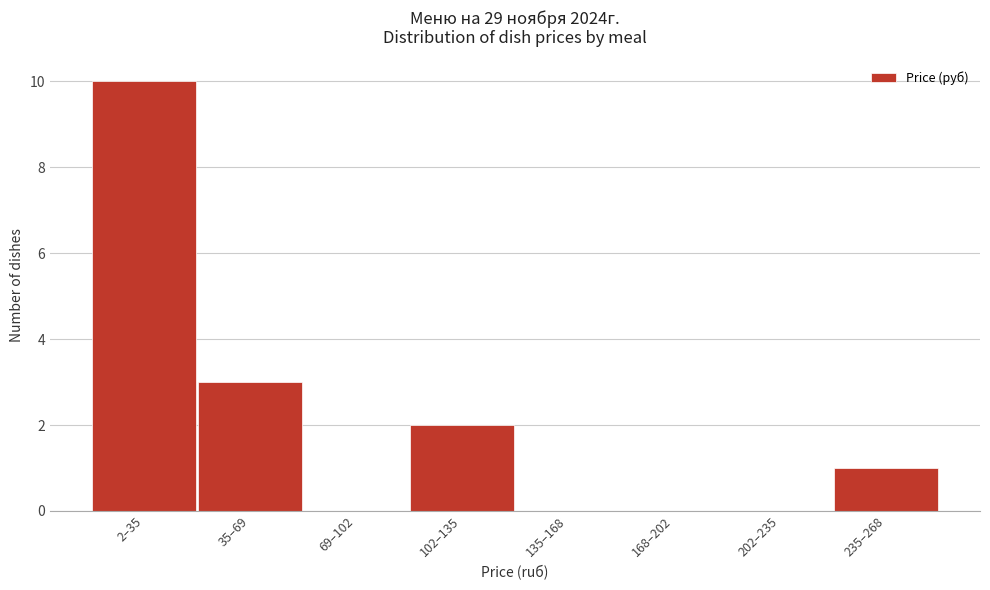

Reading left to right, extract all data points from this chart.

2–35=10	35–69=3	69–102=0	102–135=2	135–168=0	168–202=0	202–235=0	235–268=1